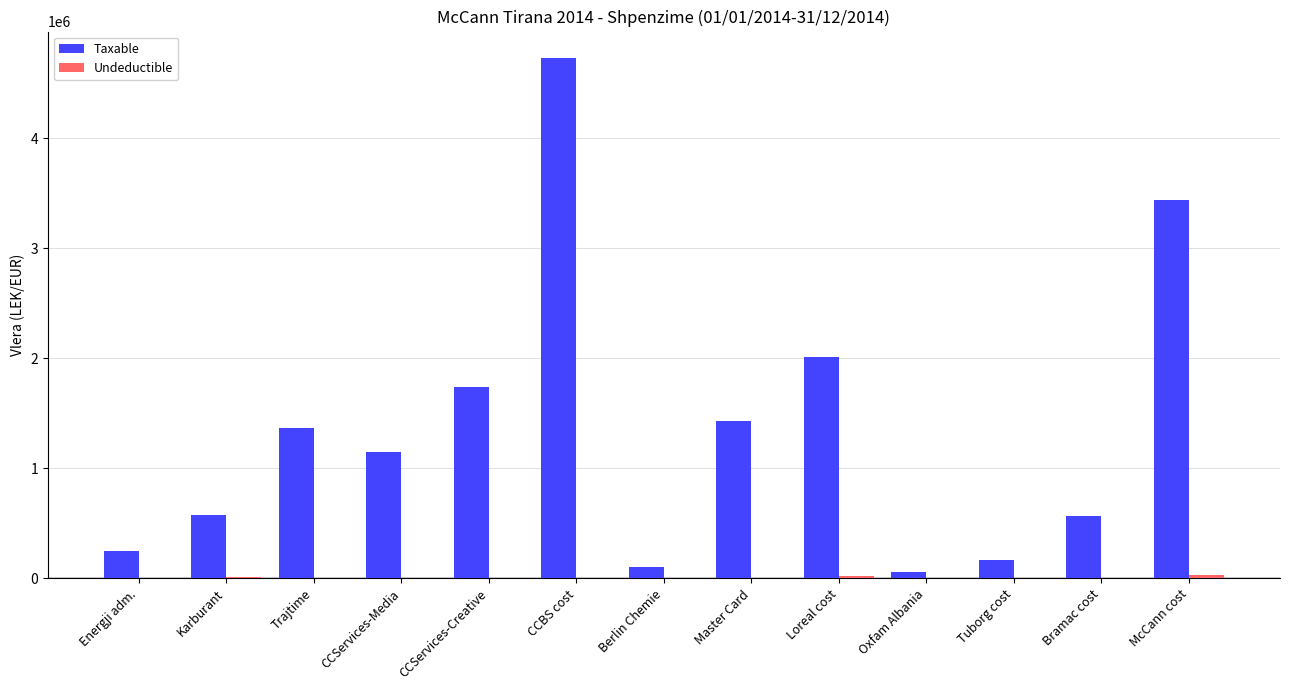

Between Energji adm. and CCServices-Creative, which series saw the biggest shift?

Taxable